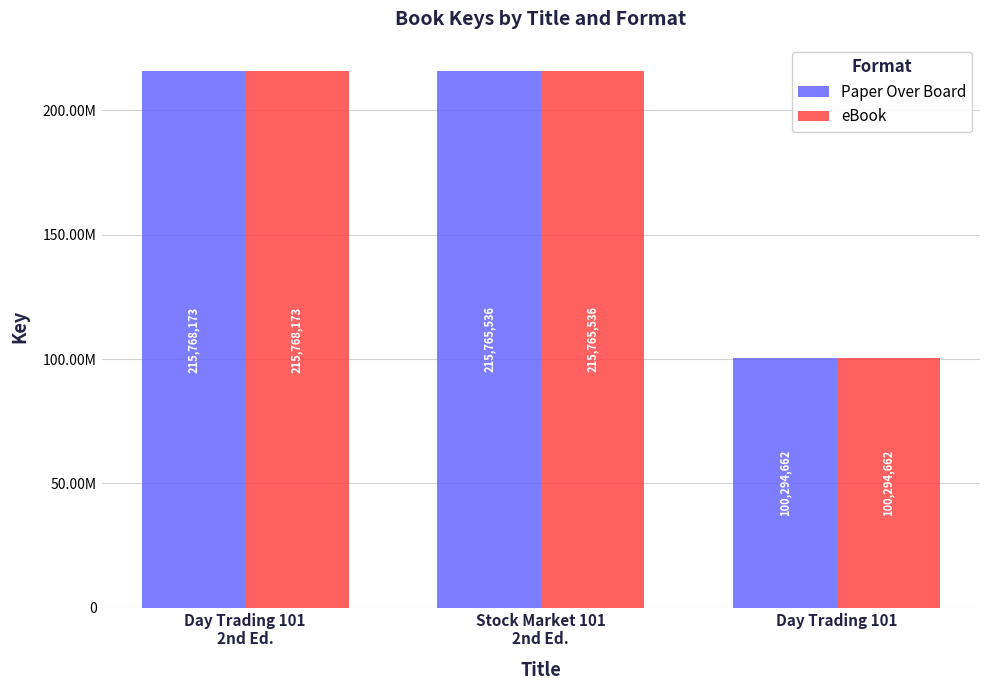

What is the lowest value of the Paper Over Board series?

100294662